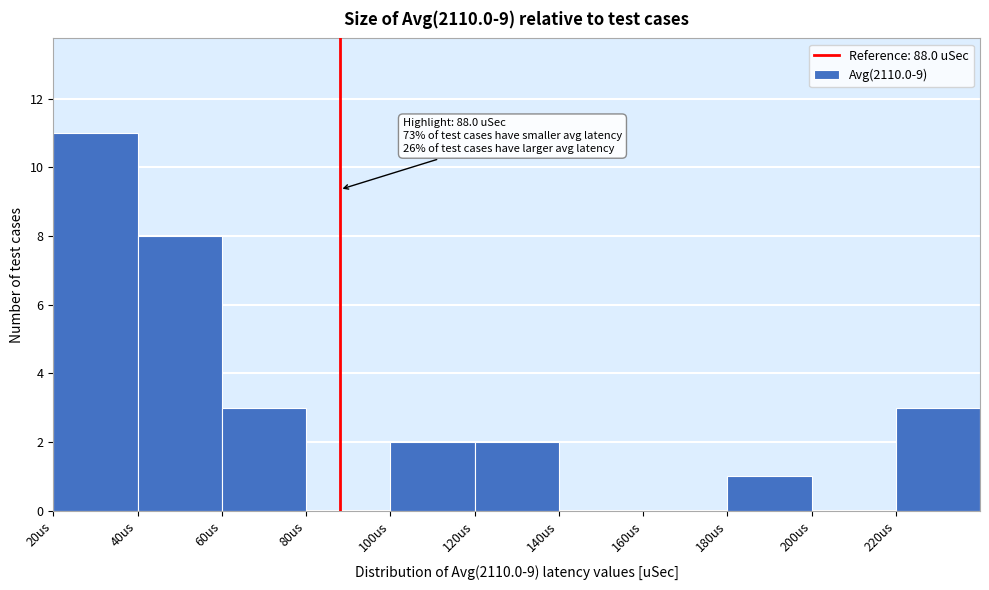

Over which range of the x-axis is the bar tallest?

20 to 40